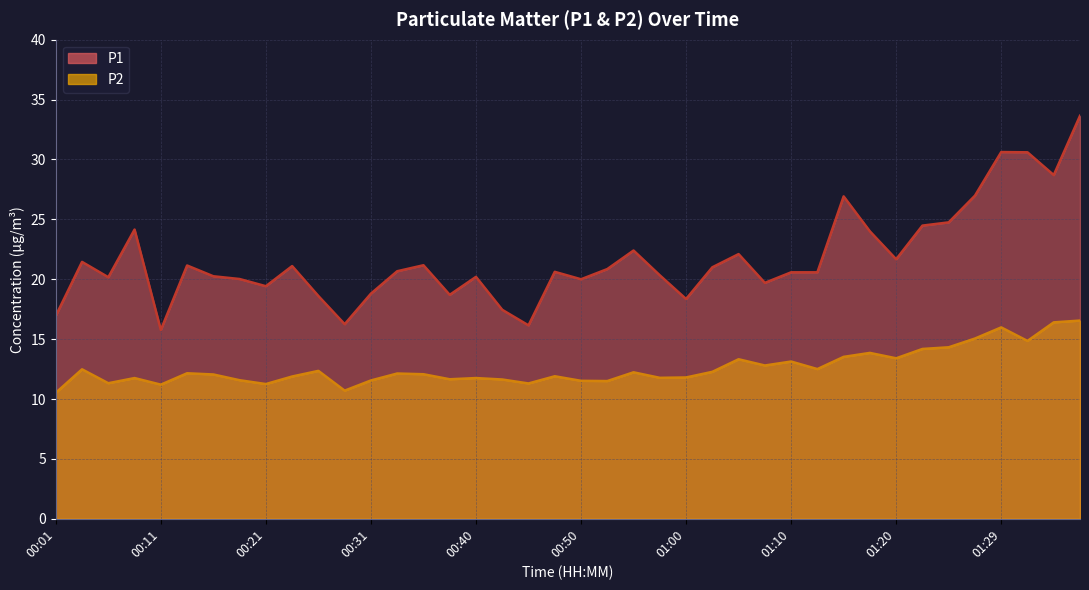

Which series has the largest total across all categories?

P1